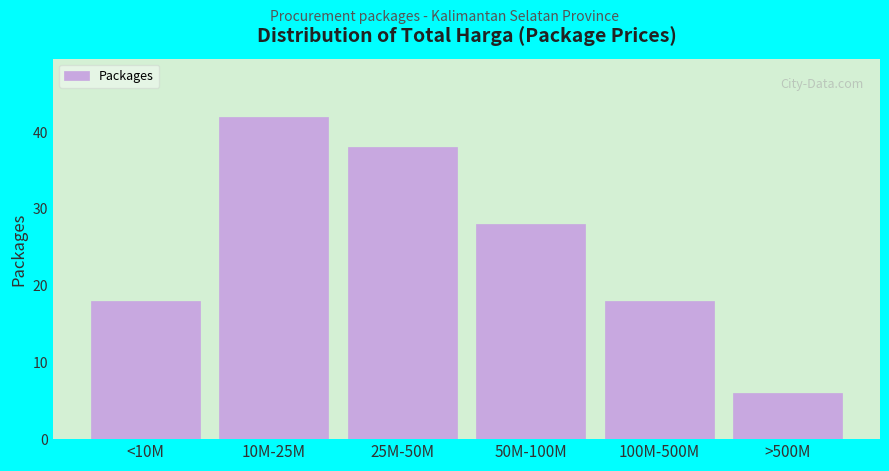

Reading right to left, list all the values displayed in this chart.

>500M=6	100M-500M=18	50M-100M=28	25M-50M=38	10M-25M=42	<10M=18